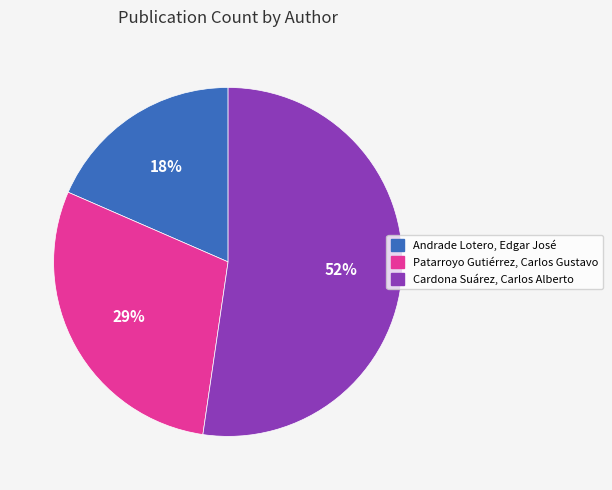

How many segments does this pie chart have?

3